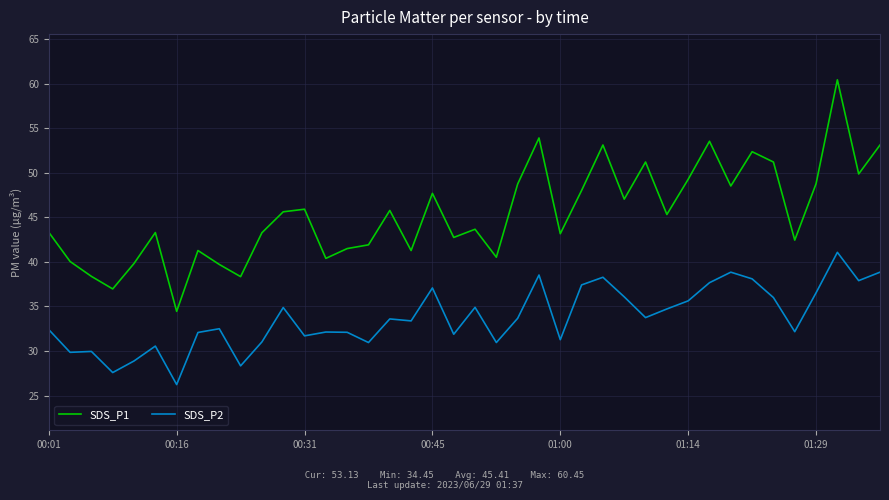

What is the greatest value displayed?

60.5